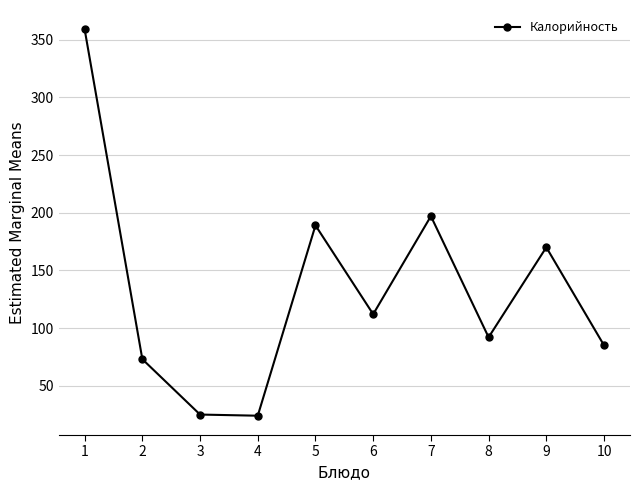

What is the minimum value shown in the chart?

24